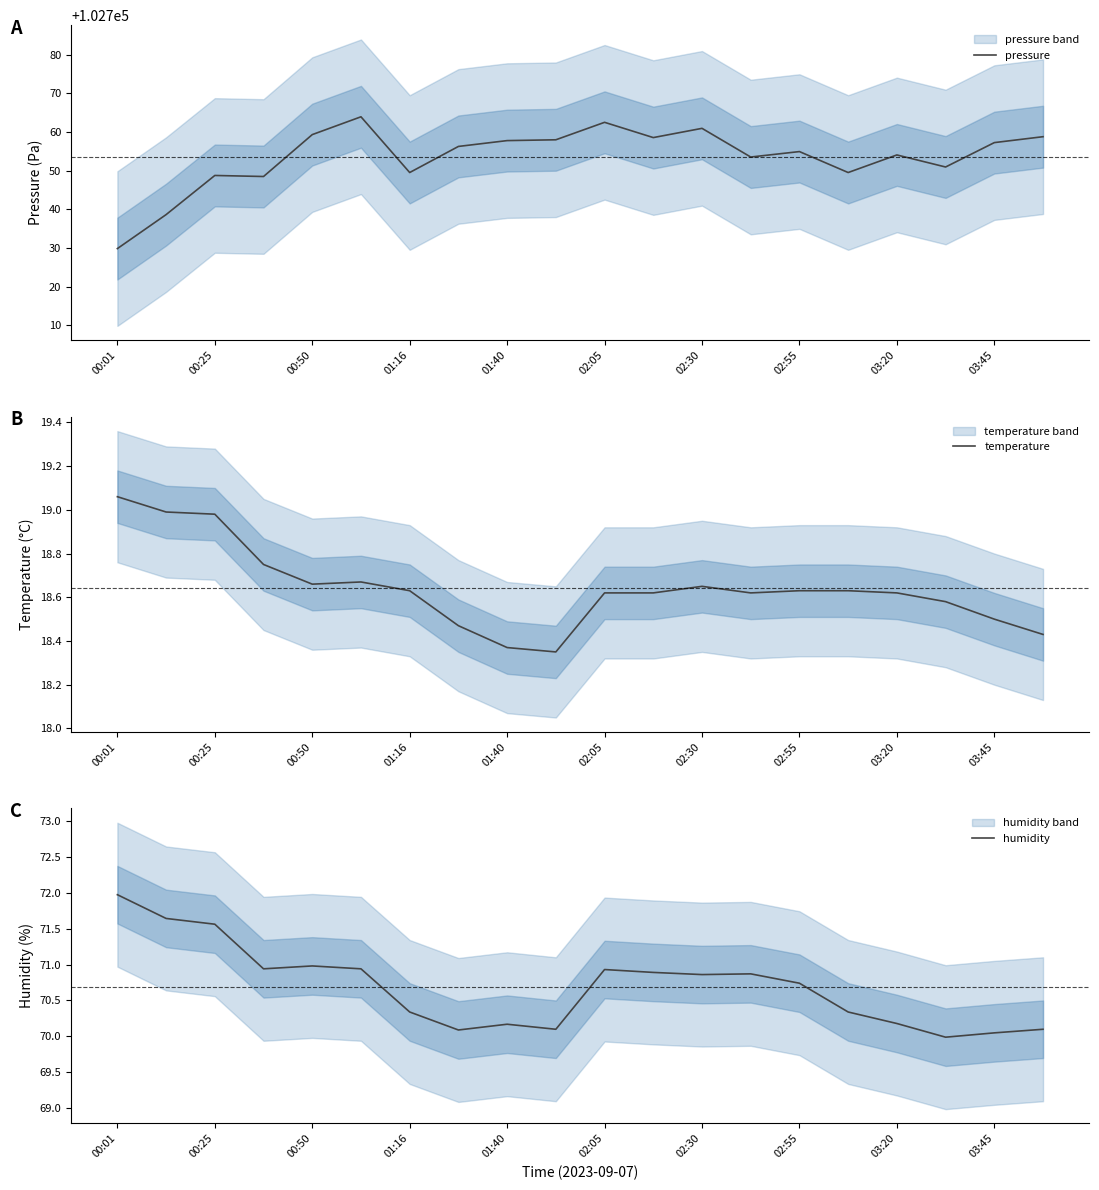

What is the sum of all pressure values?

2055071.8